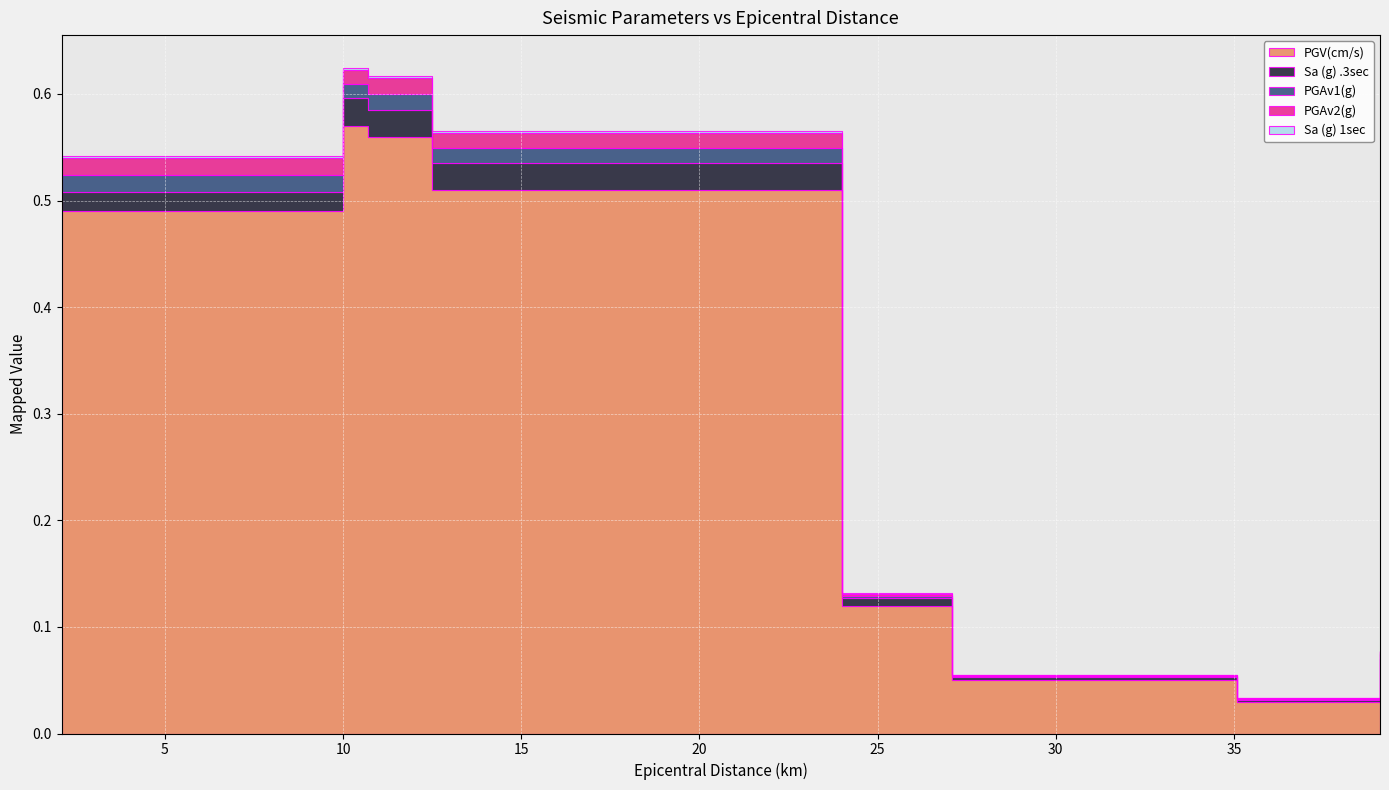

List the series in order of their peak value, lowest first.

Sa (g) 1sec, PGAv1(g), PGAv2(g), Sa (g) .3sec, PGV(cm/s)